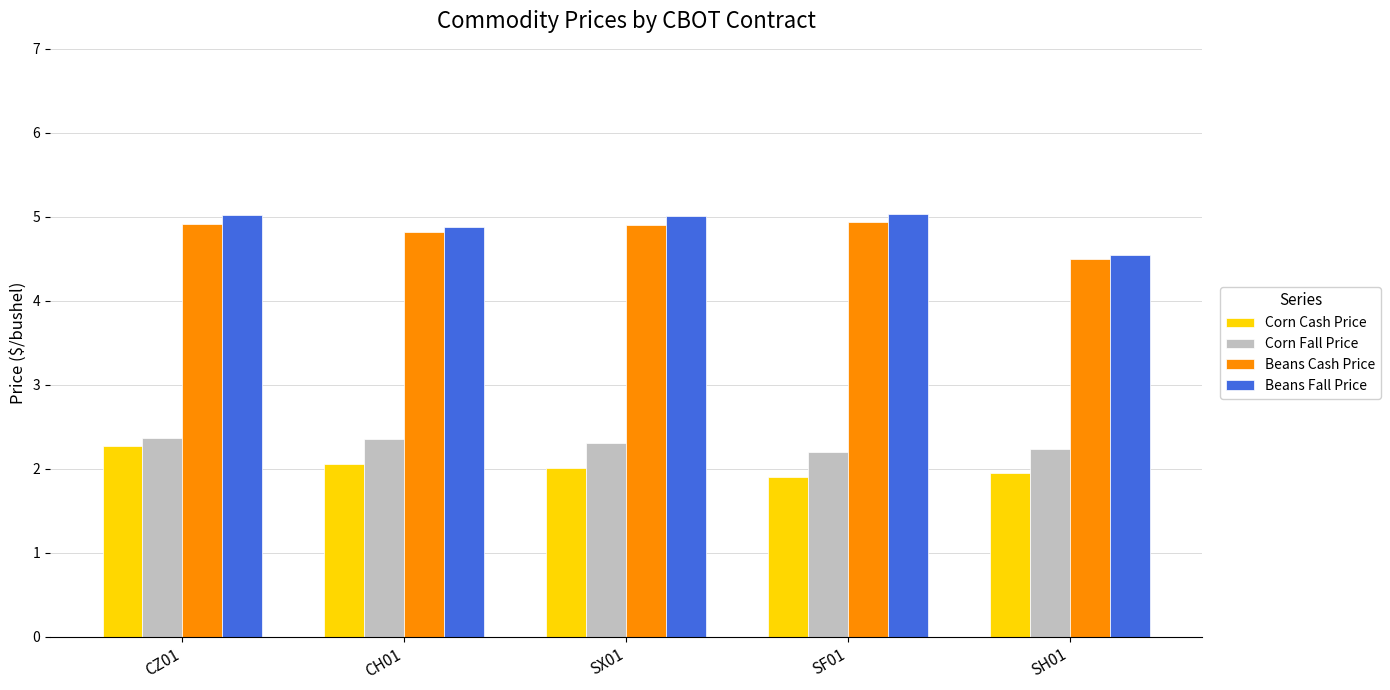

Is the value of Corn Fall Price at CZ01 greater than the value of Beans Cash Price at CZ01?

No